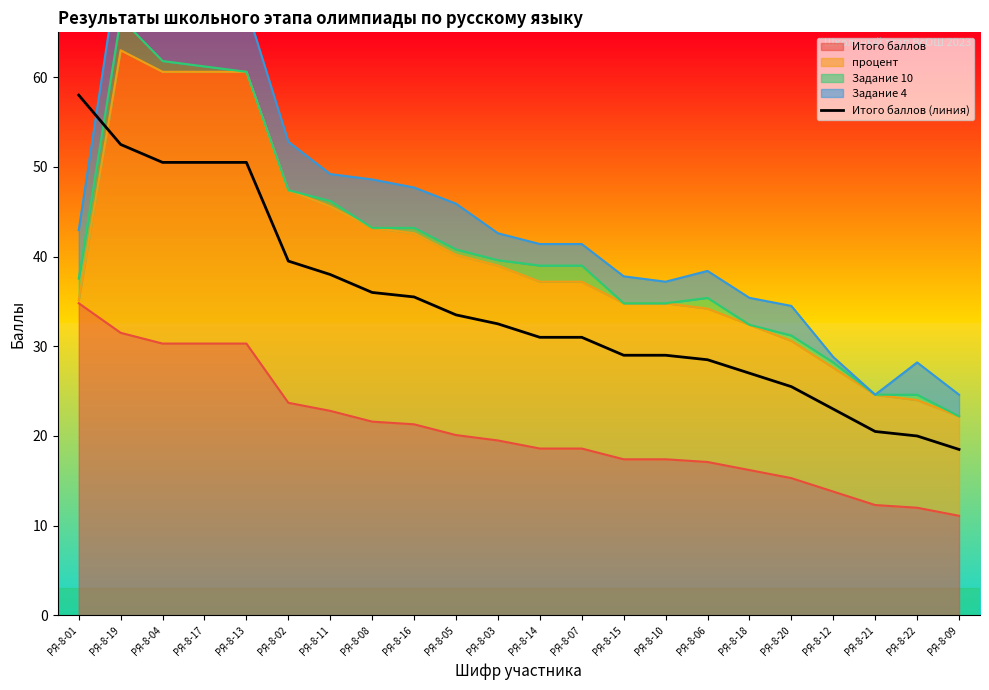

Reading left to right, what are all the values shown in this chart?

РЯ-8-01=58.0	РЯ-8-19=52.5	РЯ-8-04=50.5	РЯ-8-17=50.5	РЯ-8-13=50.5	РЯ-8-02=39.5	РЯ-8-11=38.0	РЯ-8-08=36.0	РЯ-8-16=35.5	РЯ-8-05=33.5	РЯ-8-03=32.5	РЯ-8-14=31.0	РЯ-8-07=31.0	РЯ-8-15=29.0	РЯ-8-10=29.0	РЯ-8-06=28.5	РЯ-8-18=27.0	РЯ-8-20=25.5	РЯ-8-12=23.0	РЯ-8-21=20.5	РЯ-8-22=20.0	РЯ-8-09=18.5